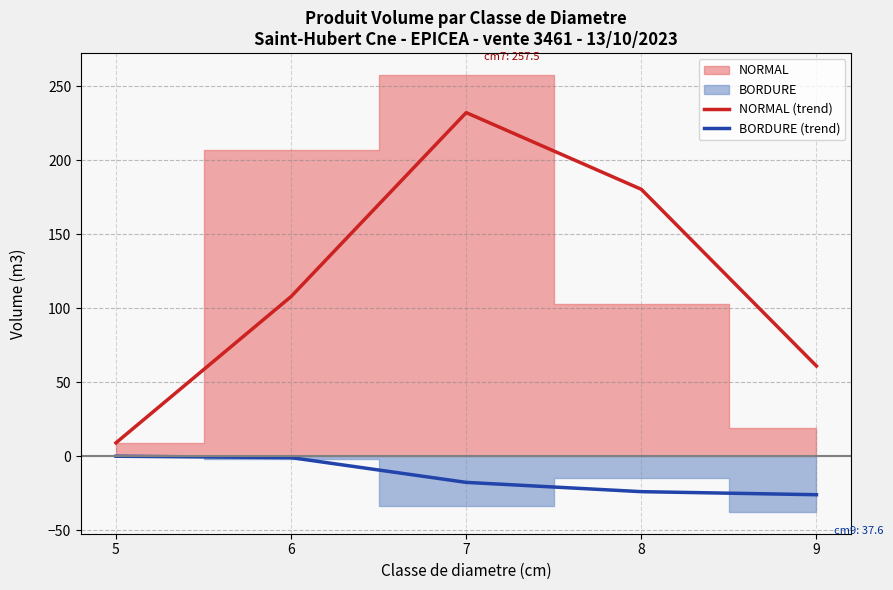

Rank the series by their average value, from lowest to highest.

BORDURE (trend), NORMAL (trend)